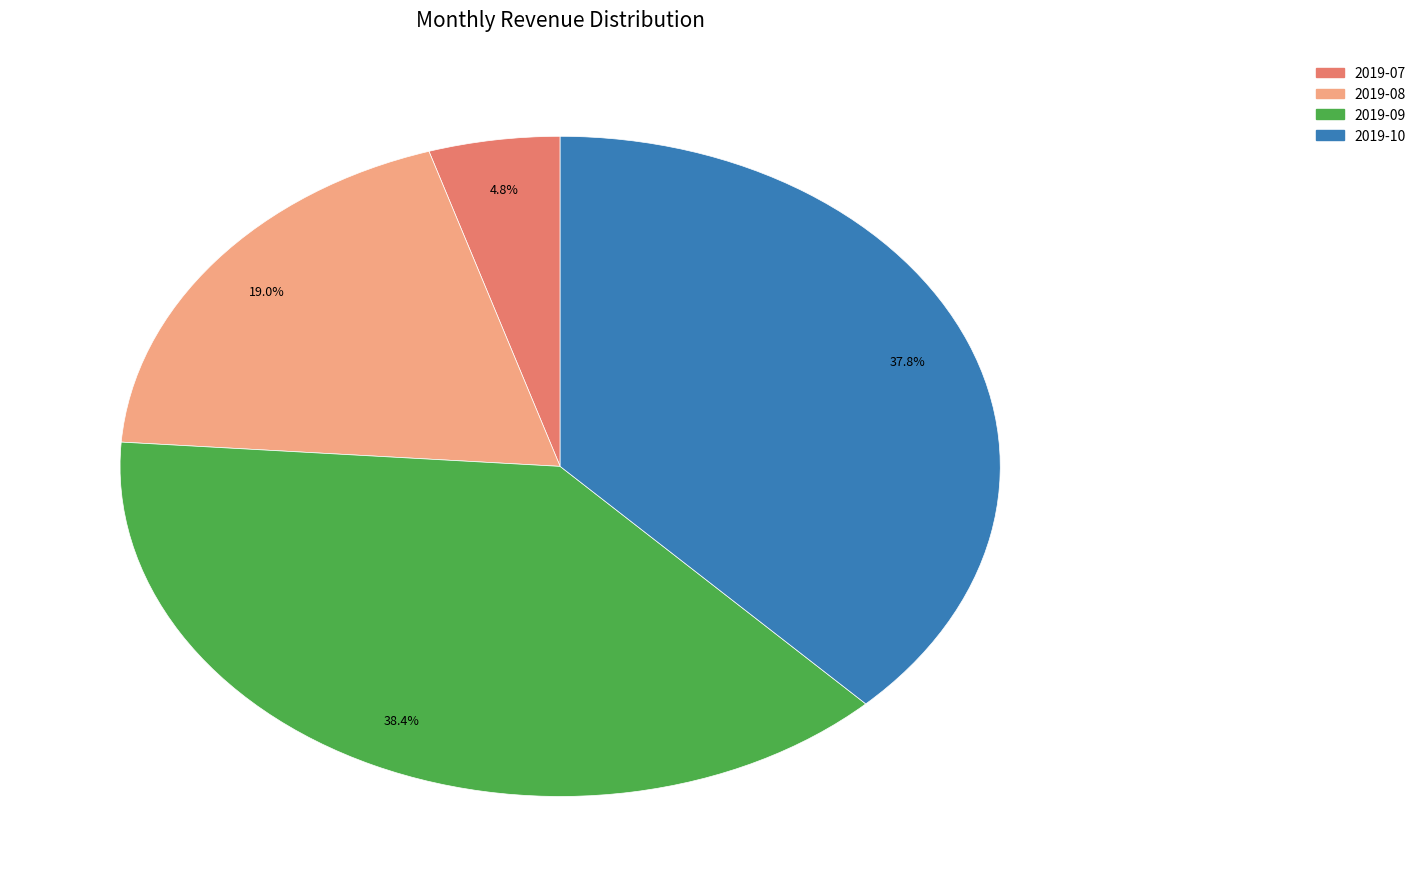

Which has a higher value, 2019-10 or 2019-08?

2019-10